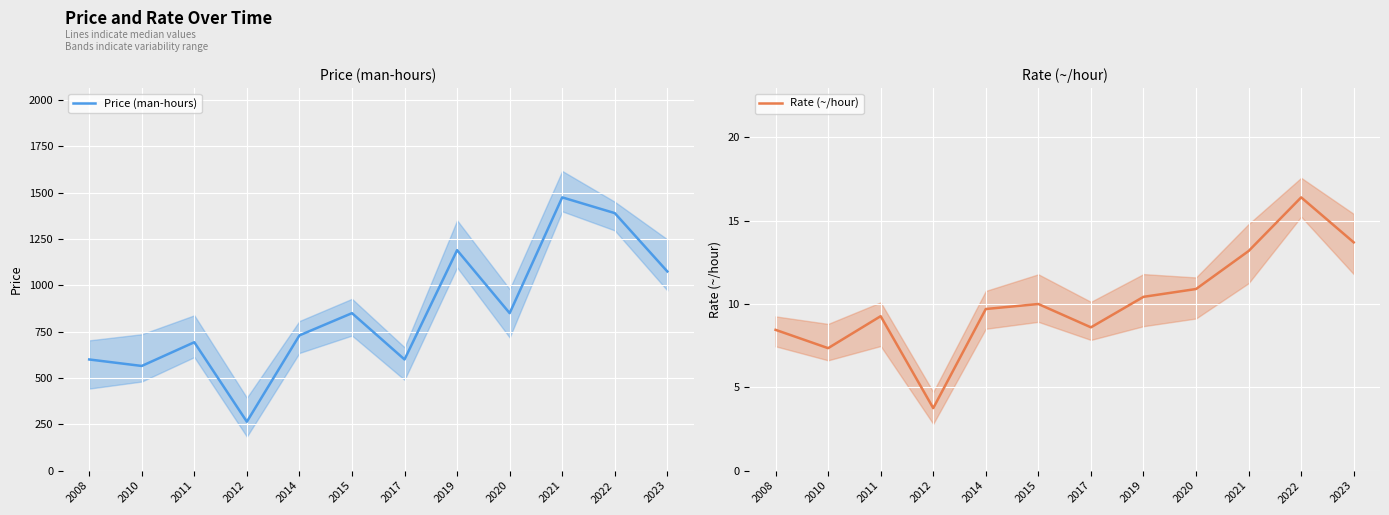

Is it true that Rate (~/hour) equals 16.4 at 2022?

True